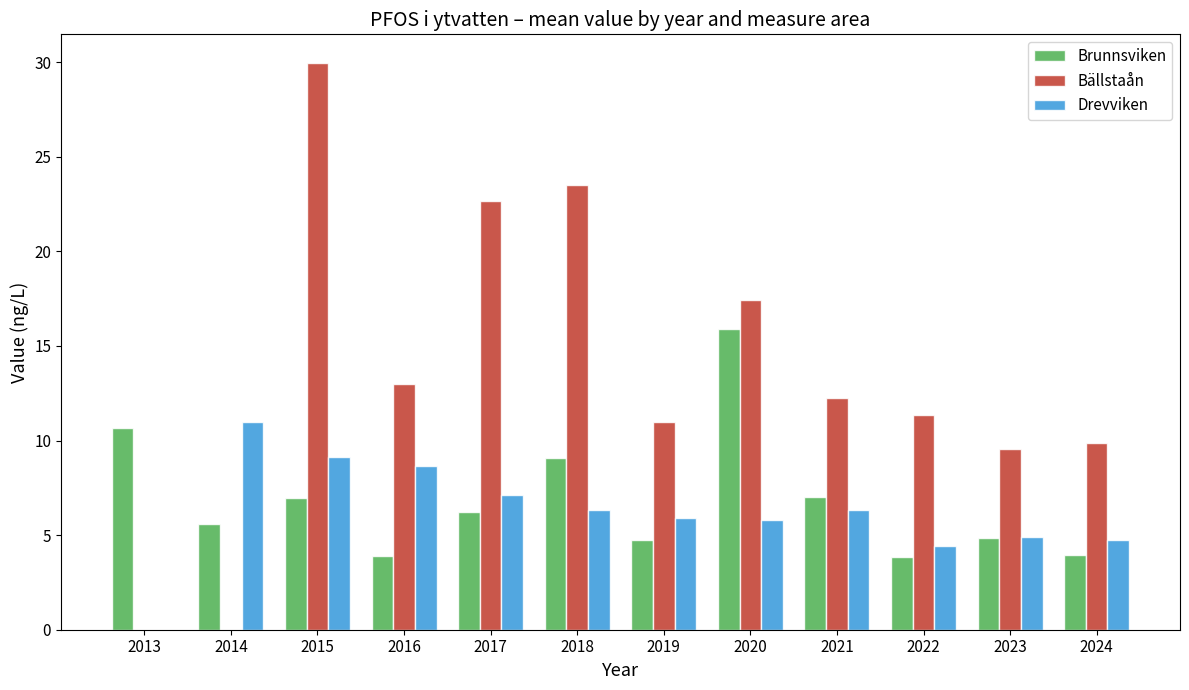

How many groups of bars are there?

12